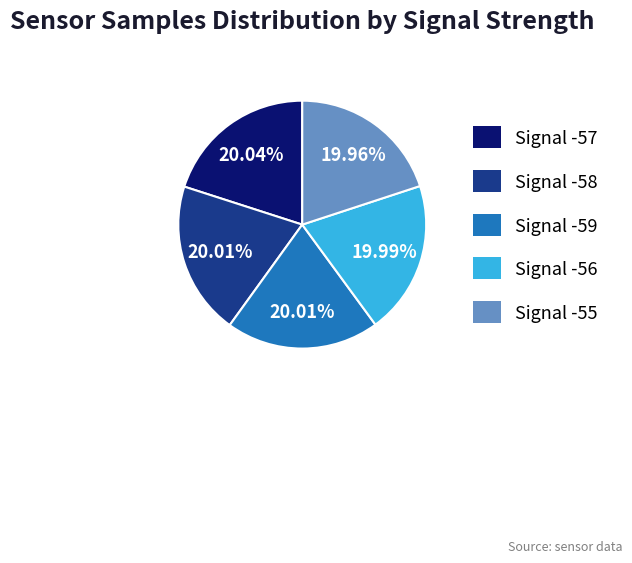

Approximately how many times larger is the value at Signal -58 compared to Signal -56?

1.0